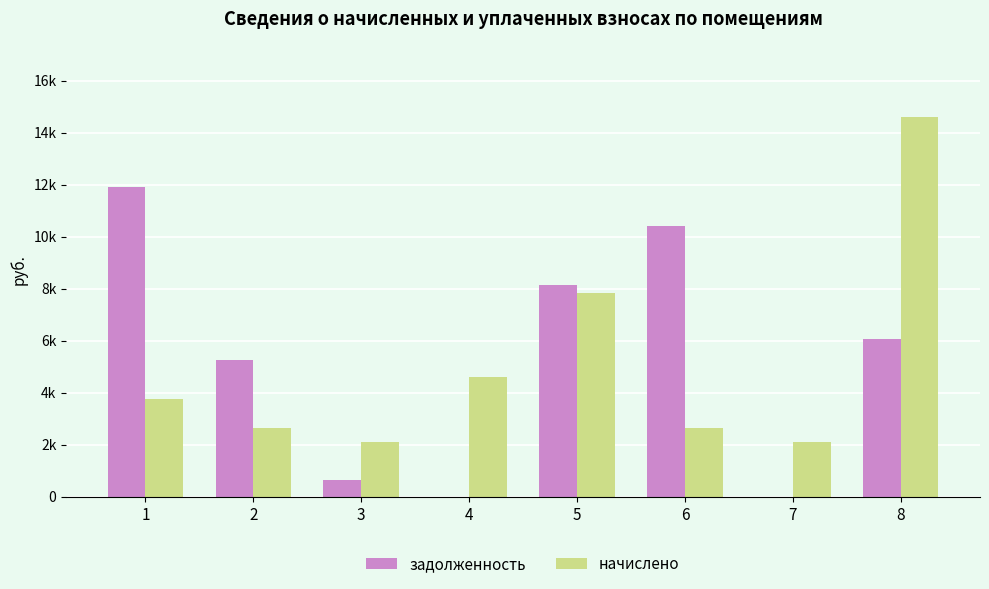

Which label corresponds to the largest value in the chart?

8